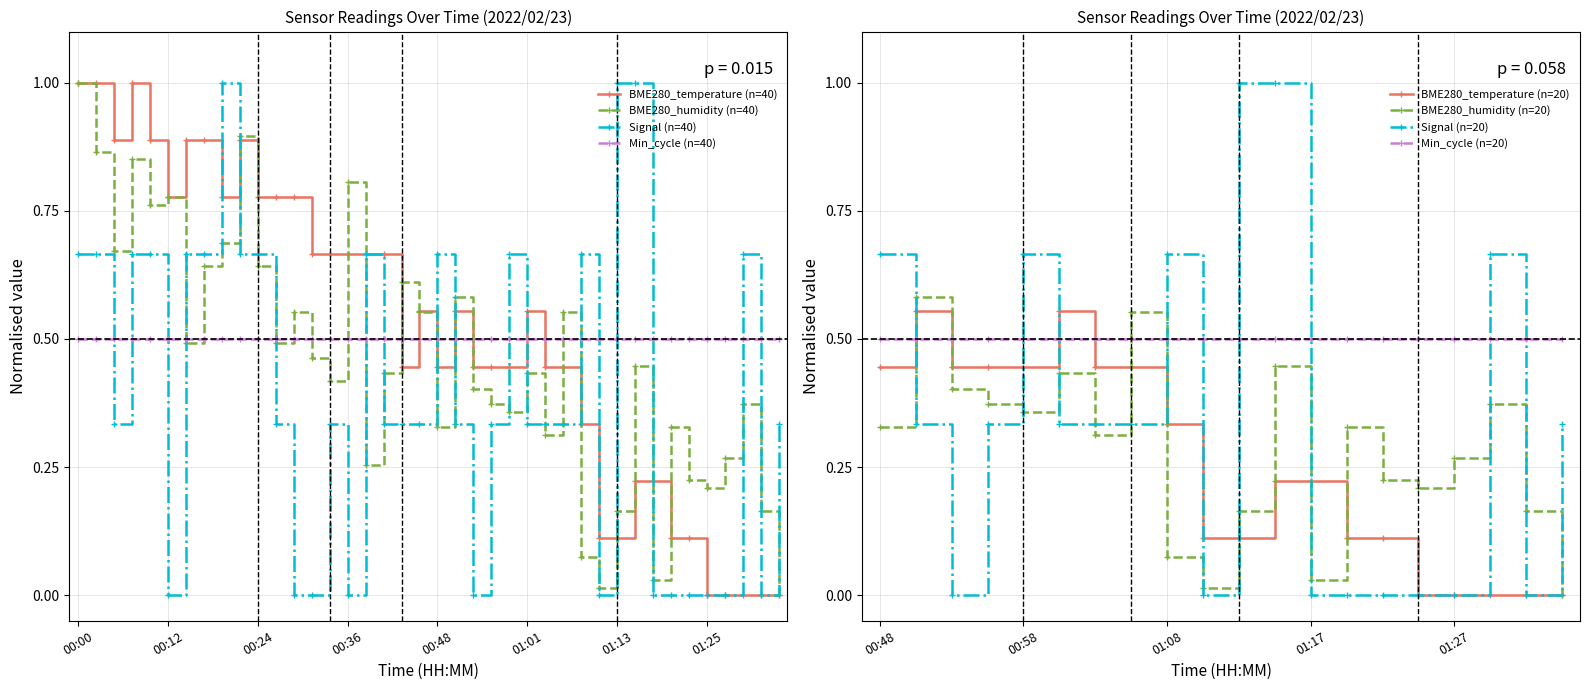

True or false: BME280_humidity (n=40) and Signal (n=40) intersect in this chart.

True